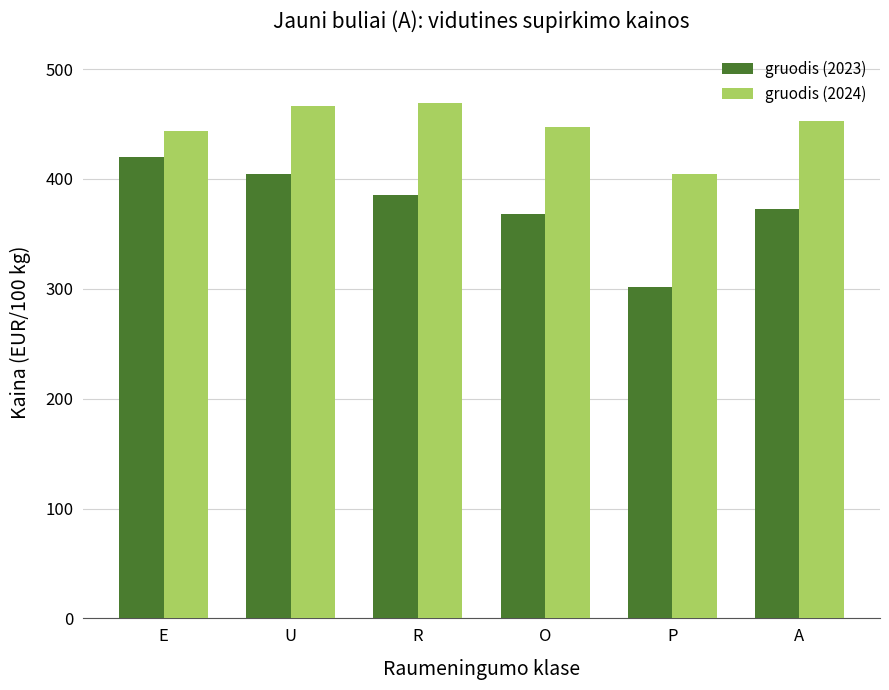

Does the chart contain stacked bars?

No